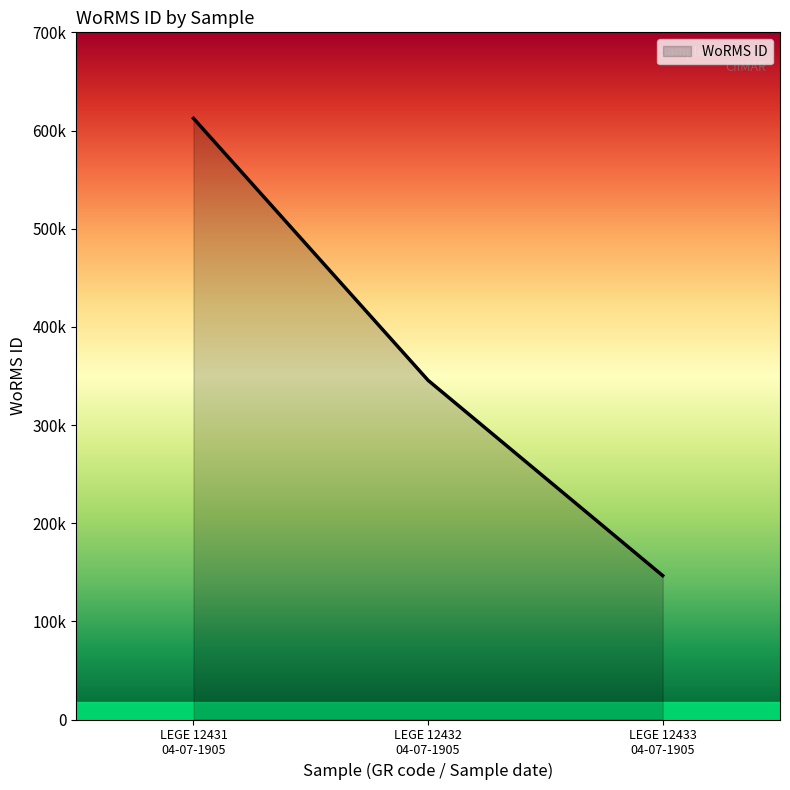

What is the label of the 2nd point from the left?

LEGE 12432
04-07-1905